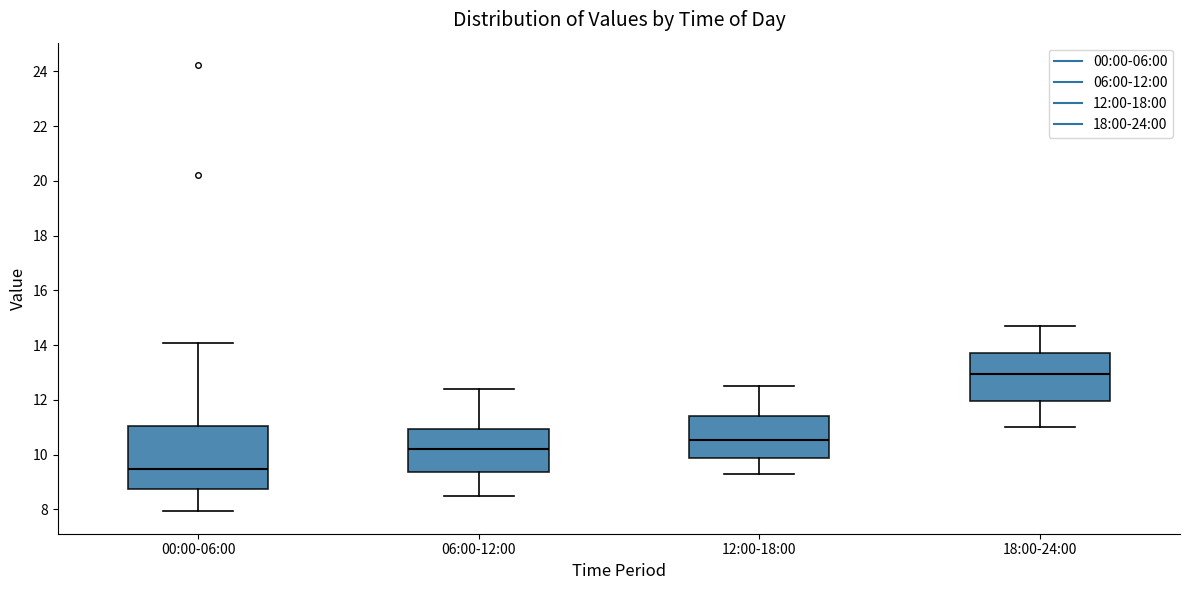

Where does the median line of the box for 18:00-24:00 sit on the y-axis? The values are not printed on the chart, so give them approximately, as read against the axis.

13.0